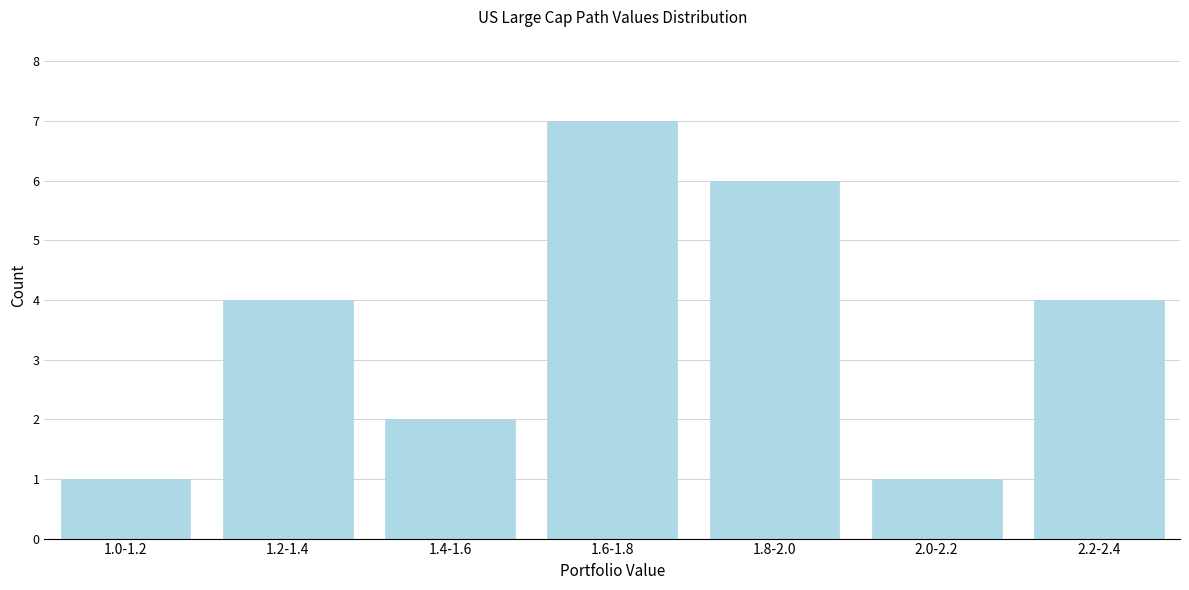

Reading left to right, transcribe all the data shown in this chart.

1	4	2	7	6	1	4